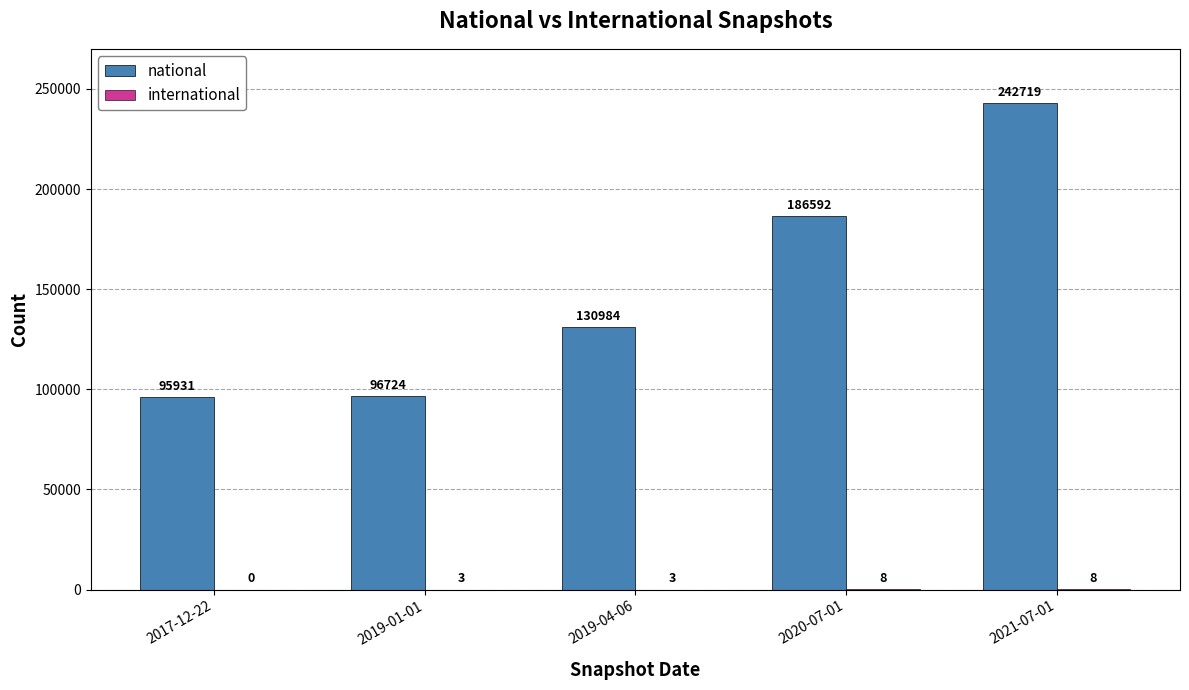

What is the highest value of the national series?

242719